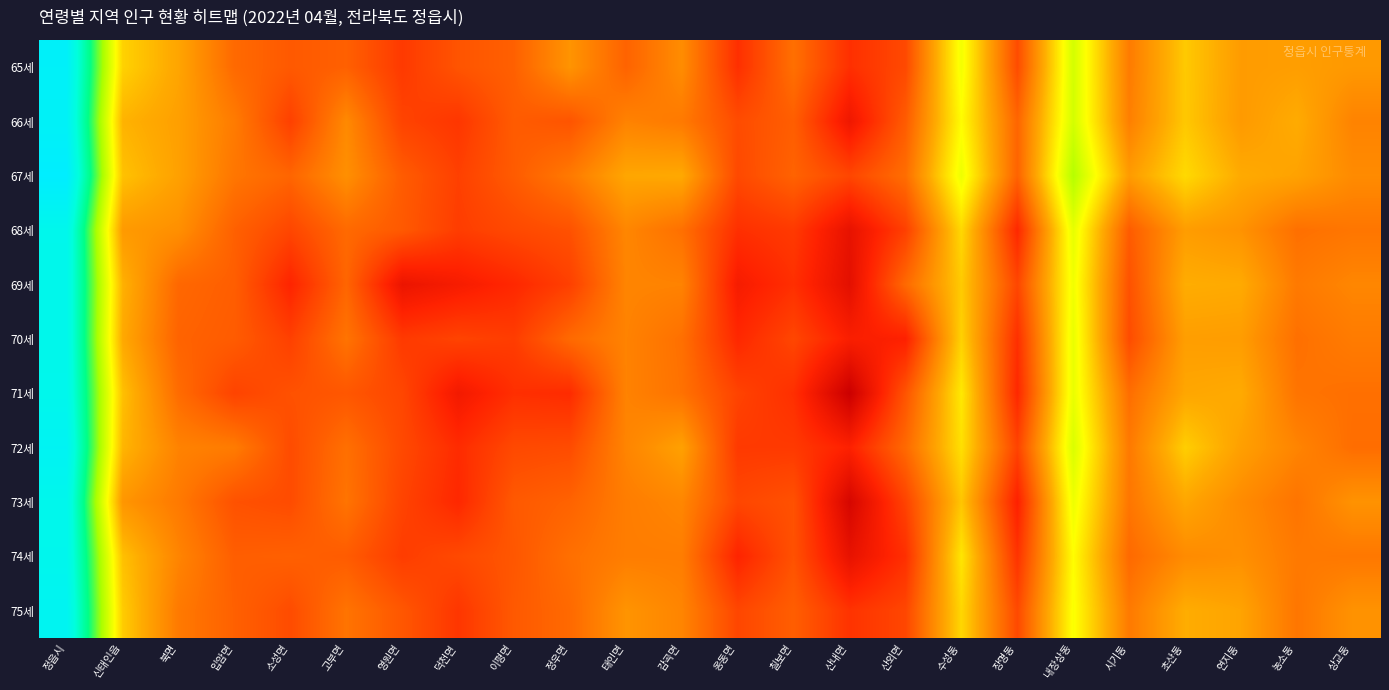

Which series changed the most between 신태인읍 and 정우면?

71세